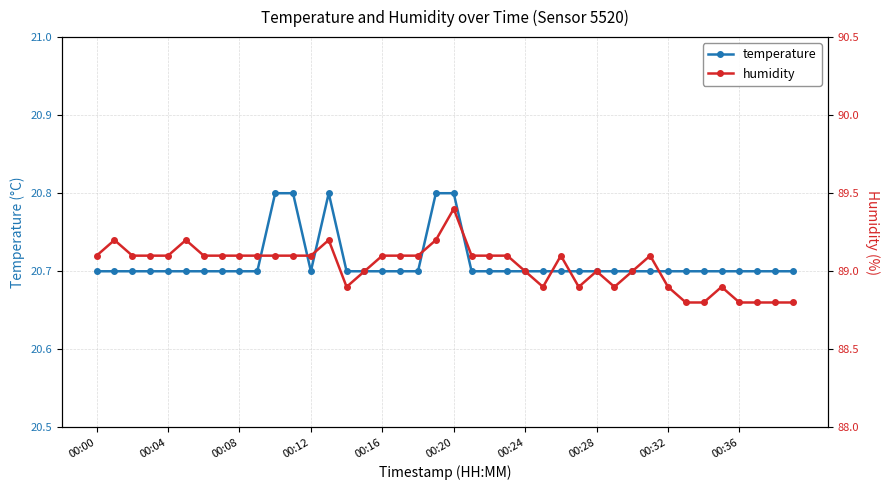

In temperature, how many points are lower than both neighbors (excluding endpoints)?

1